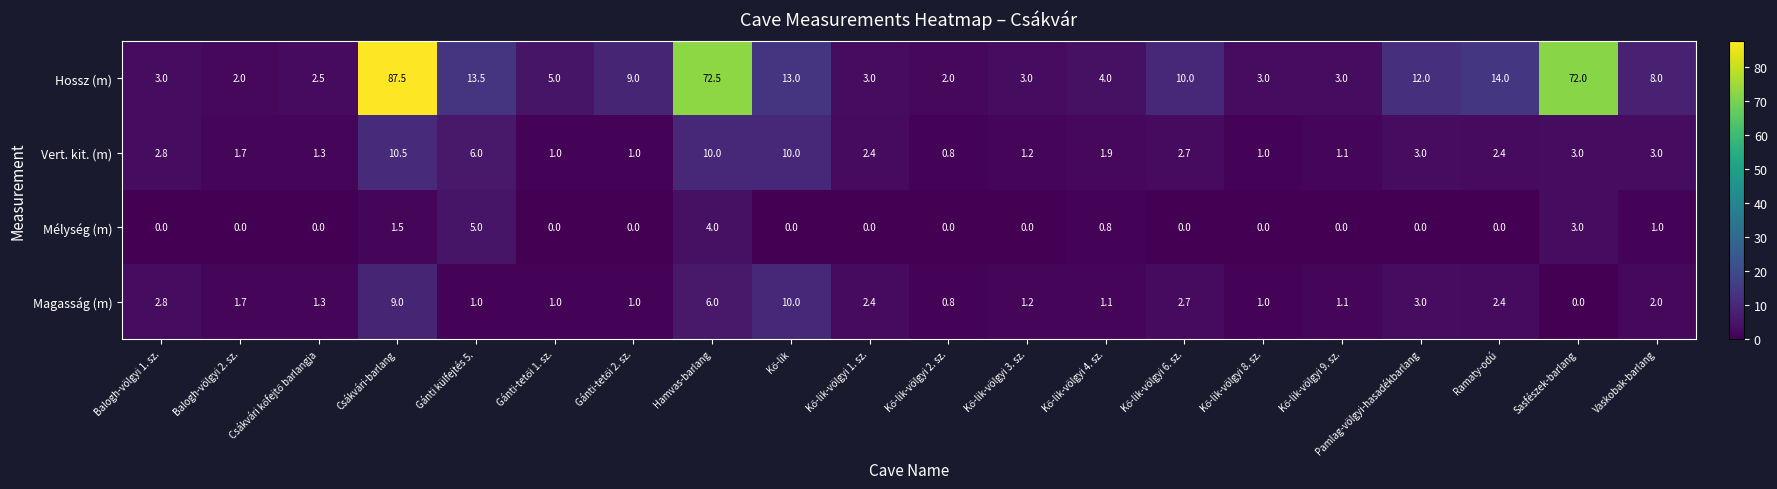

Count the number of data series in this chart.

4